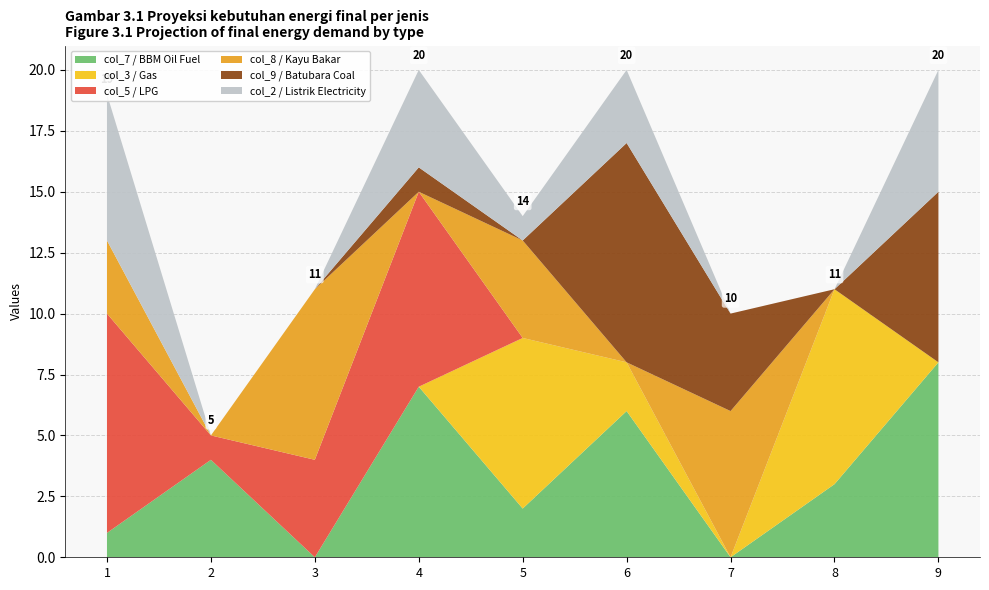

Reading right to left, transcribe all the data shown in this chart.

col_7: 8	3	0	6	2	7	0	4	1
col_3: 0	8	0	2	7	0	0	0	0
col_5: 0	0	0	0	0	8	4	1	9
col_8: 0	0	6	0	4	0	7	0	3
col_9: 7	0	4	9	0	1	0	0	0
col_2: 5	0	0	3	1	4	0	0	6